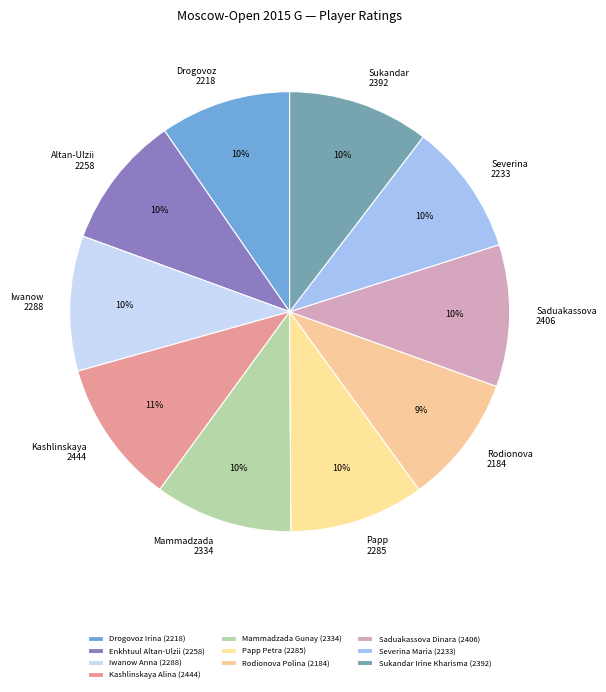

What is the smallest slice in the pie chart?

Rodionova Polina